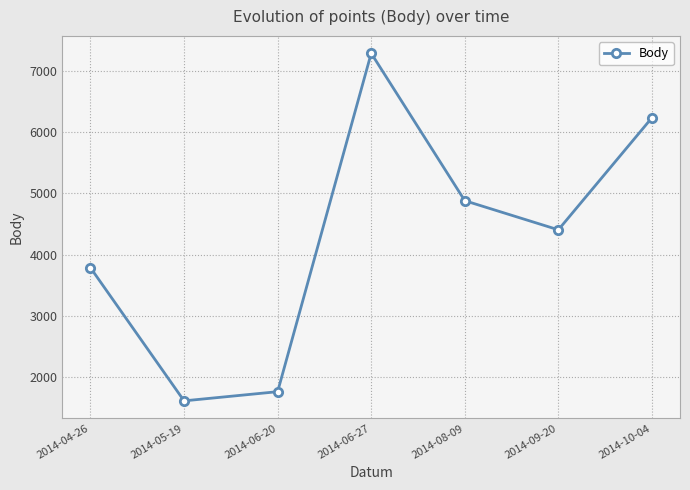

List the labels in order of value, largest first.

2014-06-27, 2014-10-04, 2014-08-09, 2014-09-20, 2014-04-26, 2014-06-20, 2014-05-19